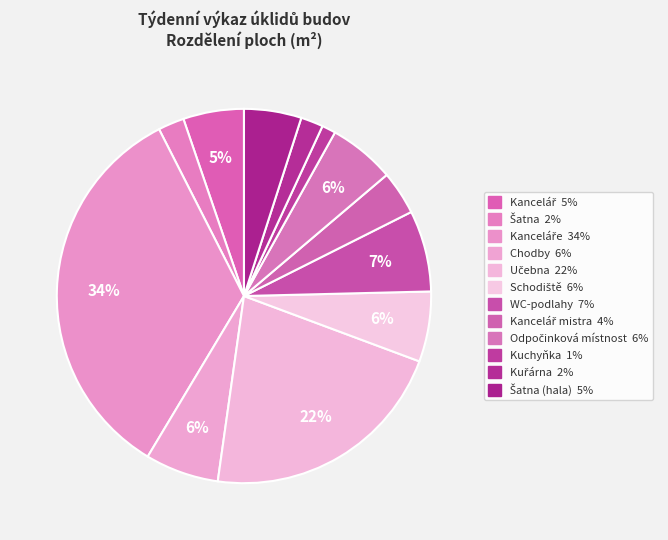

How many segments does this pie chart have?

12